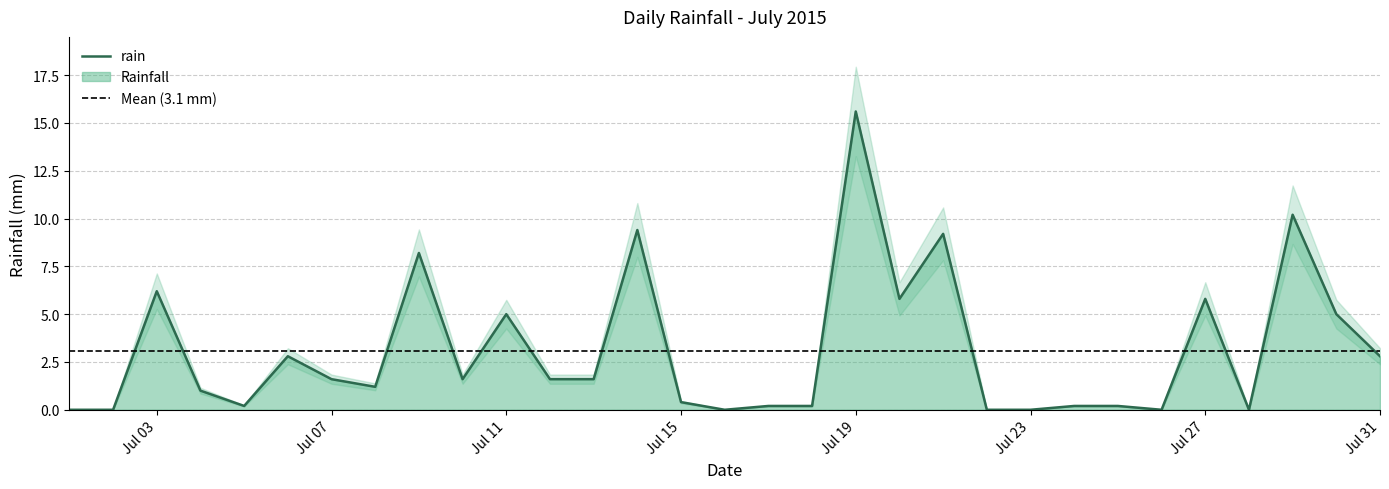

At which label is rain closest to 7?

Jul 03